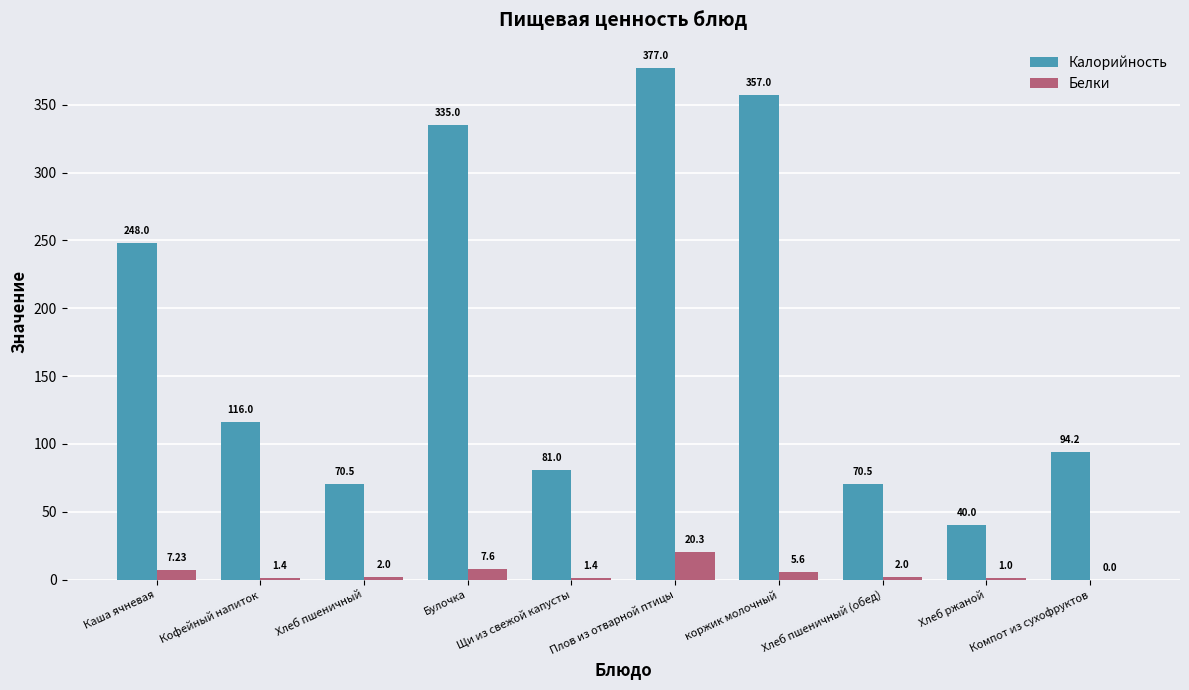

How many data points does each series have?

10